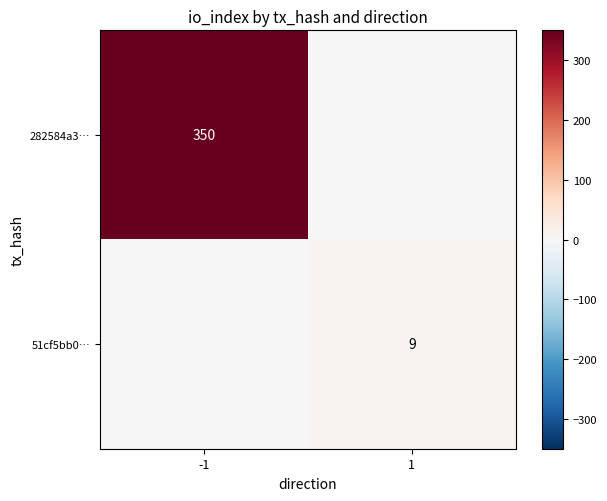

The 282584a3… series shows 470 at -1. True or false?

False